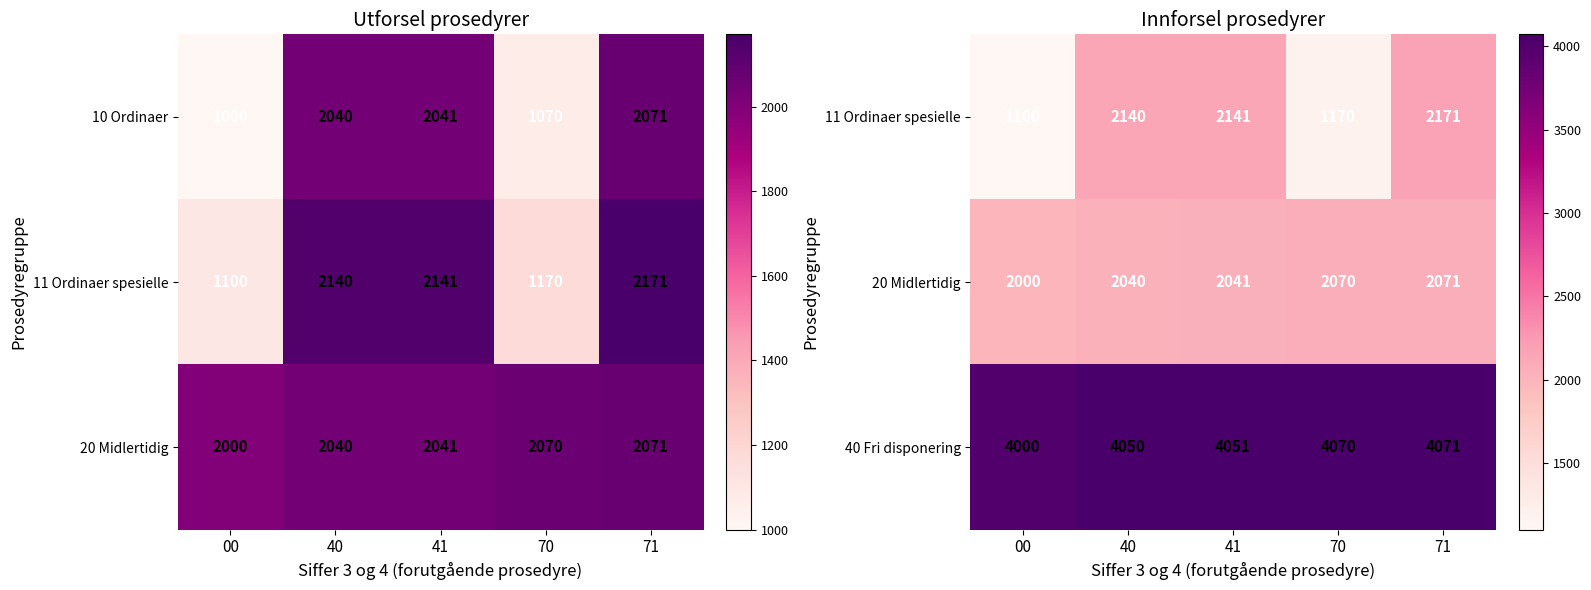

The value of 40 Fri disponering at 40 is 6251. True or false?

False